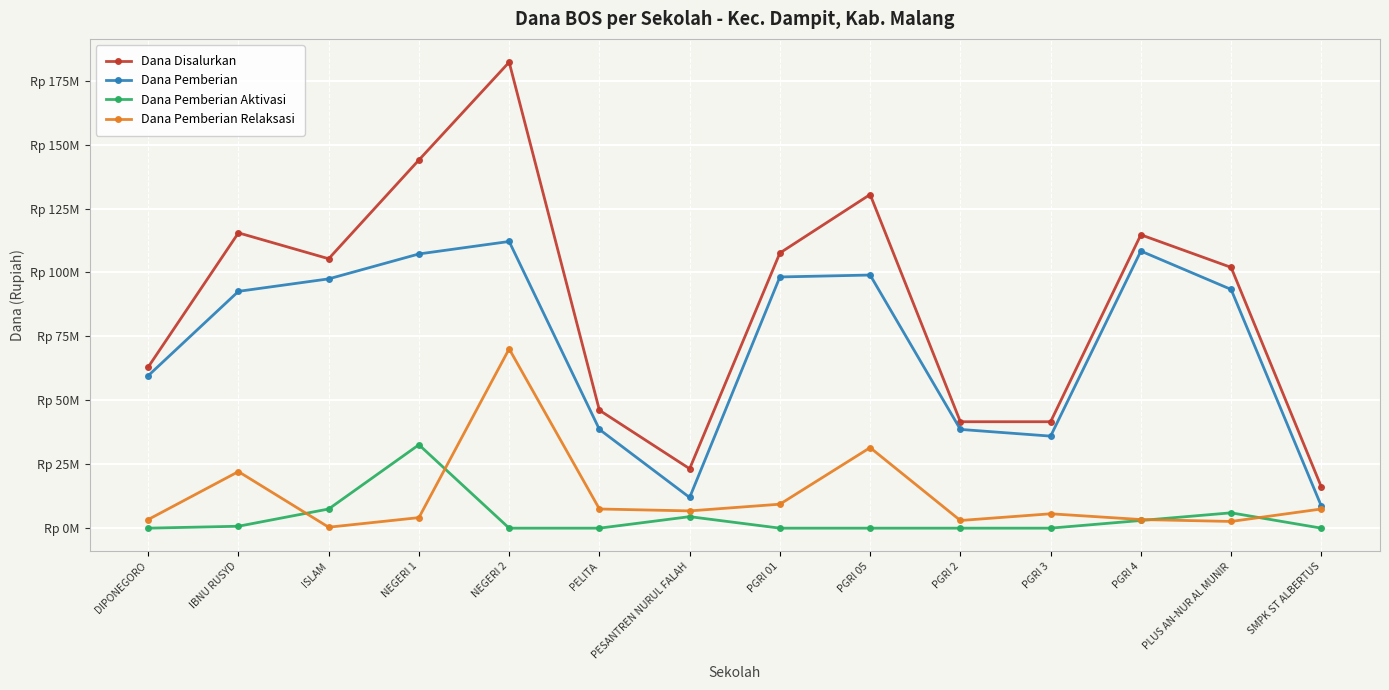

Which label corresponds to the largest value in the chart?

NEGERI 2